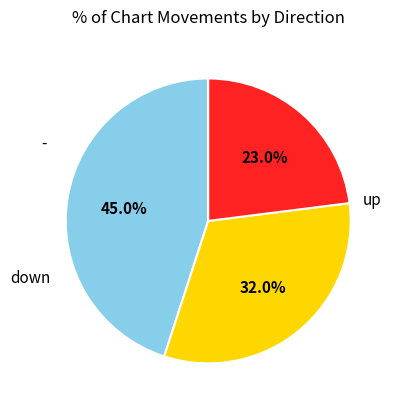

Is there any slice that represents more than half of the pie?

No